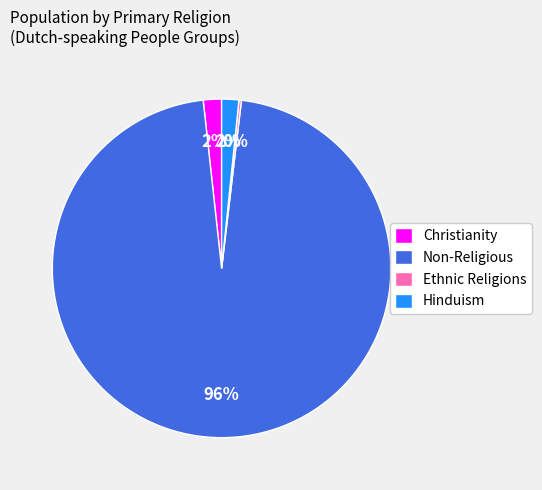

To the nearest percent, what percentage of the pie is Christianity?

2%